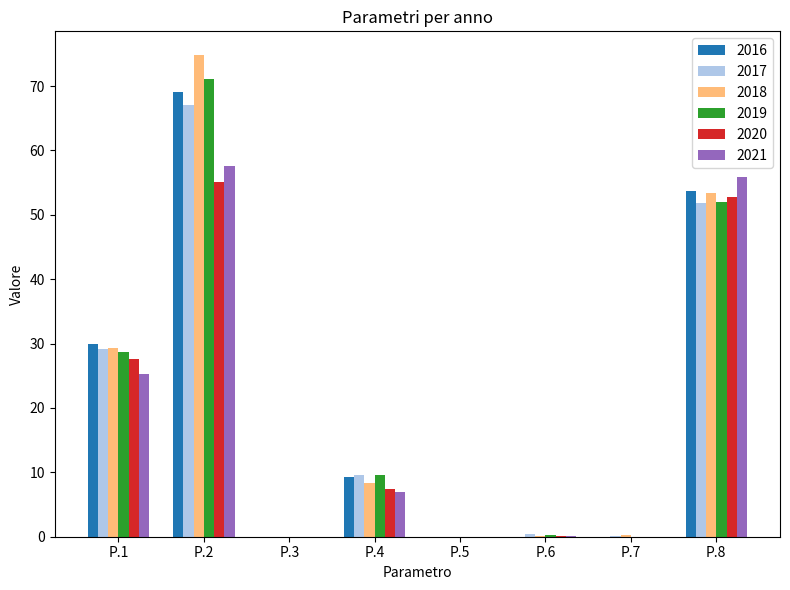

What is the sum of the 2018 values at P.1 and P.3?

29.3